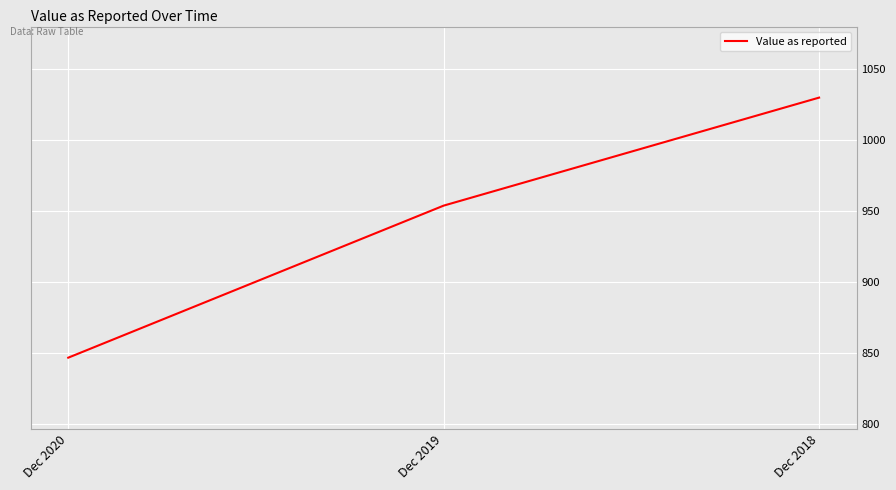

Reading left to right, what are all the values shown in this chart?

Dec 2020=847	Dec 2019=954	Dec 2018=1030